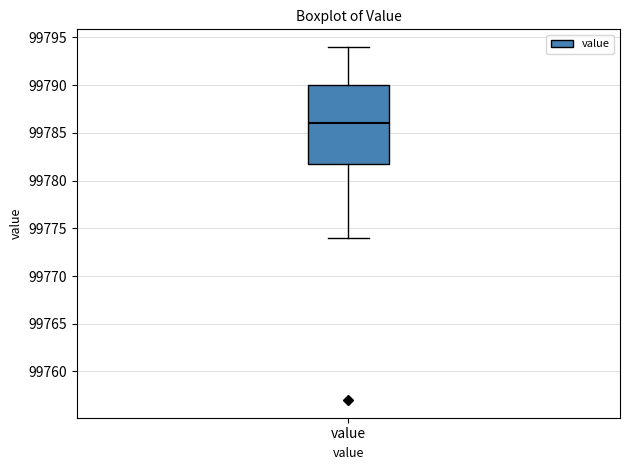

Where does the upper whisker of the box for value end on the y-axis? The values are not printed on the chart, so give them approximately, as read against the axis.

99794